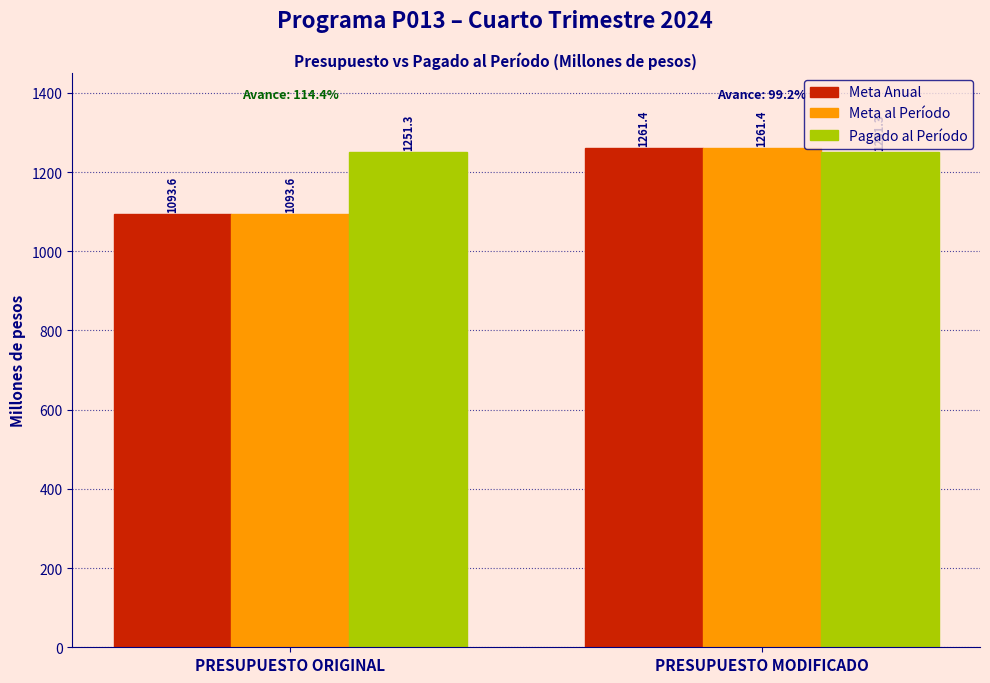

What value does the Meta Anual series have at PRESUPUESTO MODIFICADO?

1261.4